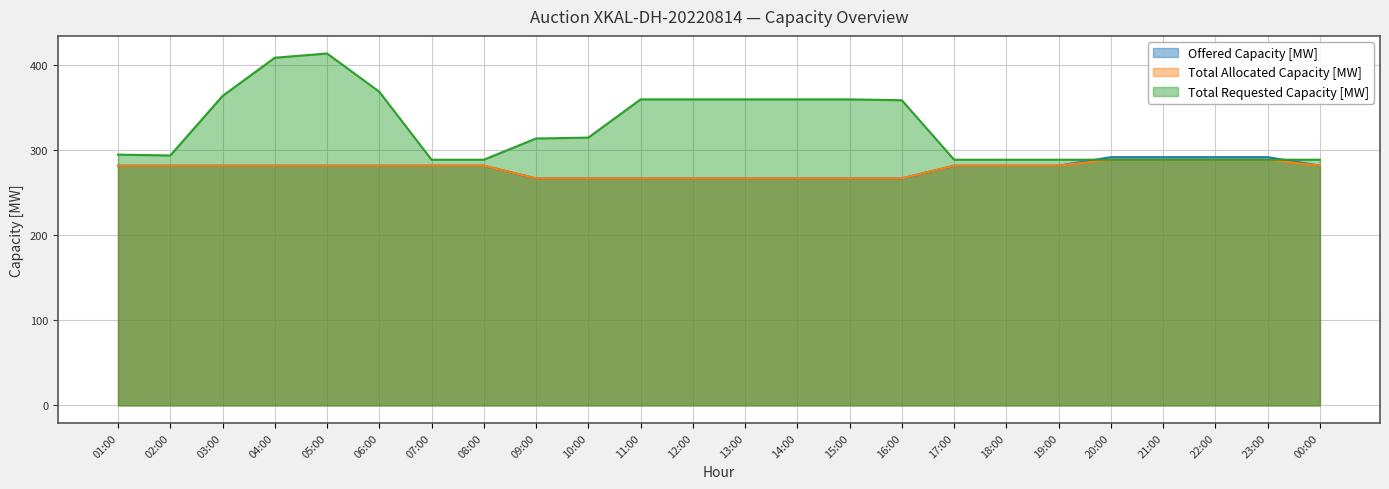

Reading left to right, list all the values displayed in this chart.

Offered Capacity [MW]: 01:00=282	02:00=282	03:00=282	04:00=282	05:00=282	06:00=282	07:00=282	08:00=282	09:00=267	10:00=267	11:00=267	12:00=267	13:00=267	14:00=267	15:00=267	16:00=267	17:00=282	18:00=282	19:00=282	20:00=292	21:00=292	22:00=292	23:00=292	00:00=282
Total Allocated Capacity [MW]: 01:00=282	02:00=282	03:00=282	04:00=282	05:00=282	06:00=282	07:00=282	08:00=282	09:00=267	10:00=267	11:00=267	12:00=267	13:00=267	14:00=267	15:00=267	16:00=267	17:00=282	18:00=282	19:00=282	20:00=289	21:00=289	22:00=289	23:00=289	00:00=282
Total Requested Capacity [MW]: 01:00=295	02:00=294	03:00=364	04:00=409	05:00=414	06:00=369	07:00=289	08:00=289	09:00=314	10:00=315	11:00=360	12:00=360	13:00=360	14:00=360	15:00=360	16:00=359	17:00=289	18:00=289	19:00=289	20:00=289	21:00=289	22:00=289	23:00=289	00:00=289